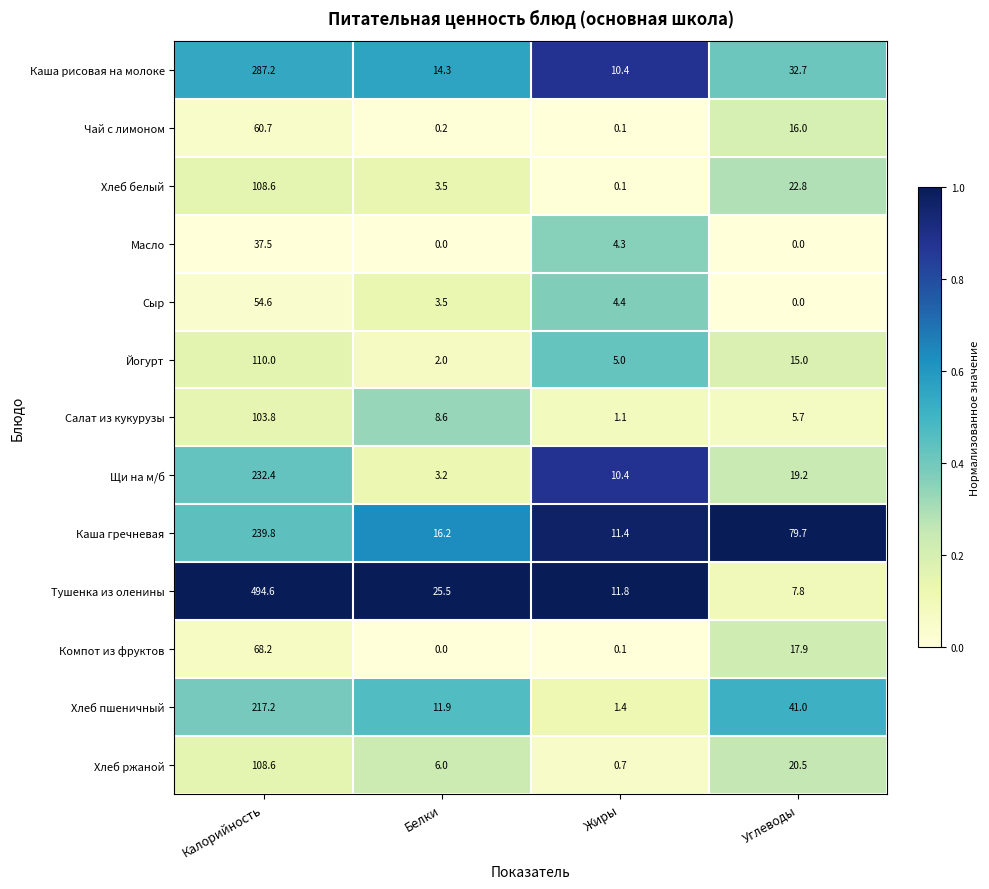

What is the difference between the second highest and second lowest values in the Компот из фруктов series?

17.8